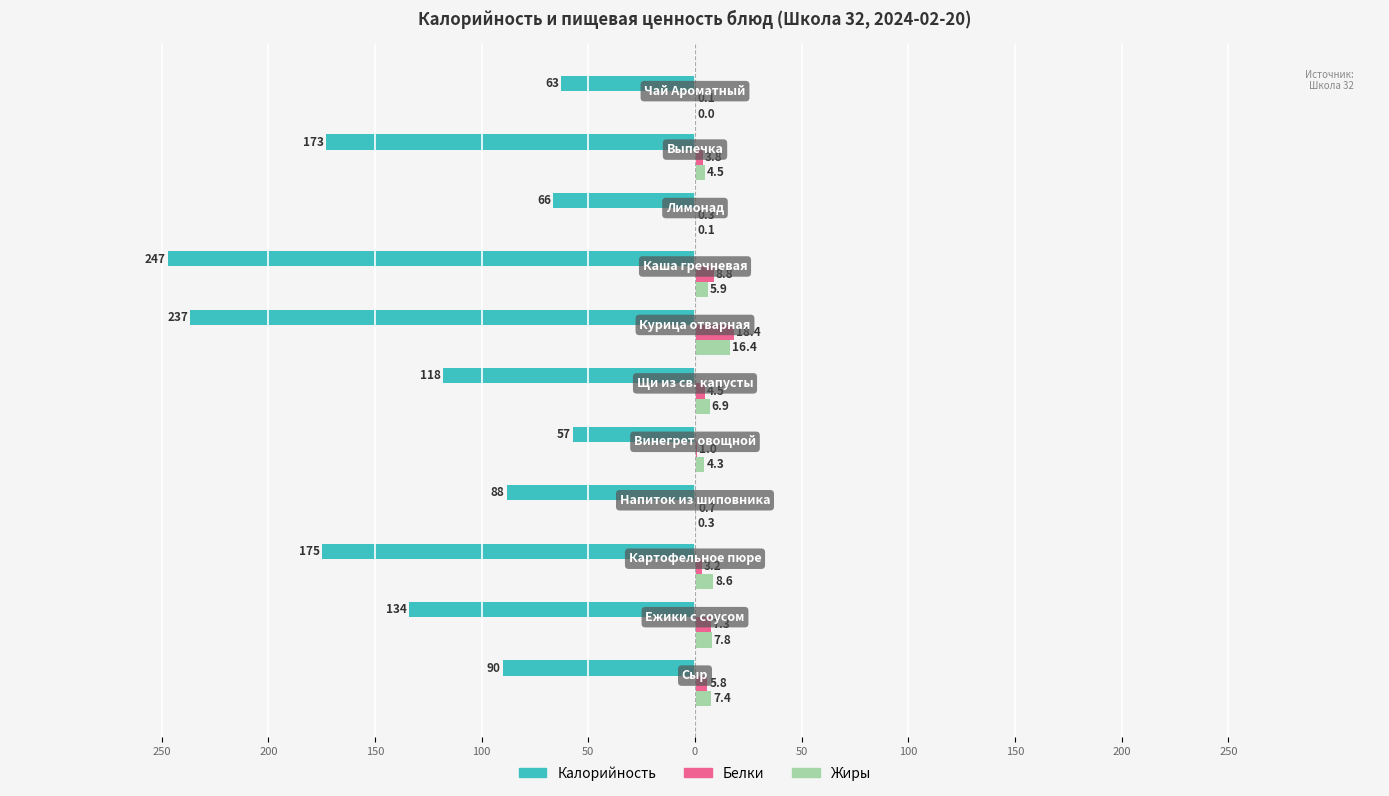

What are all the series names shown in the legend?

Калорийность, Белки, Жиры